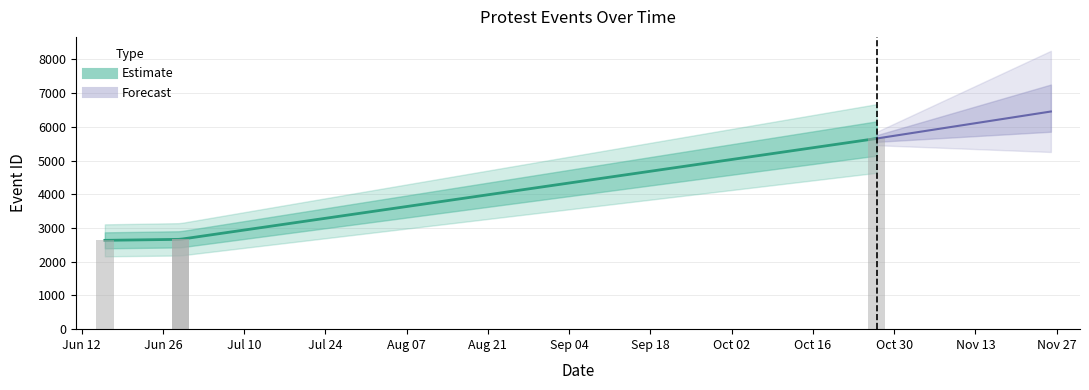

Are the bars grouped side by side (vs. stacked)?

No